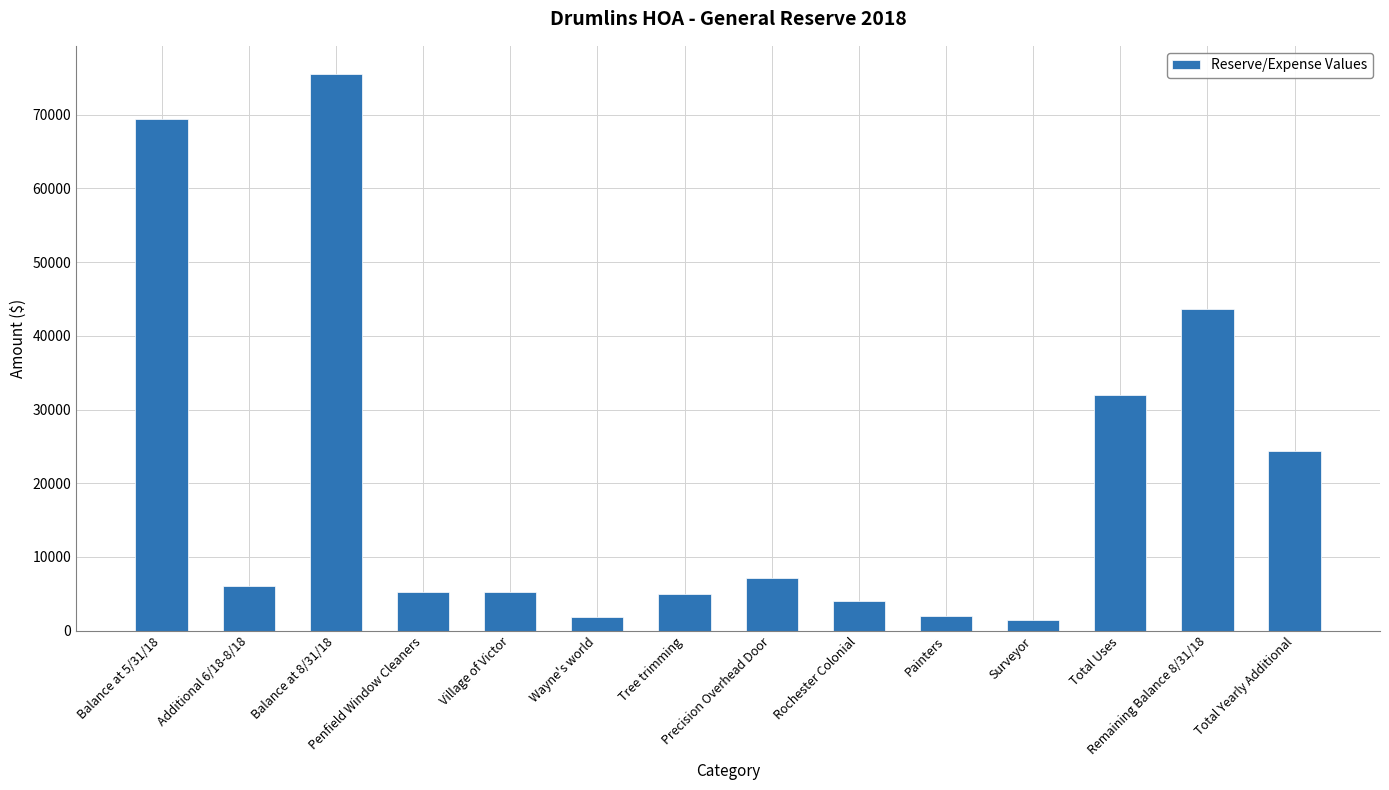

What is the sum of the values at Penfield Window Cleaners and Tree trimming?

10194.8